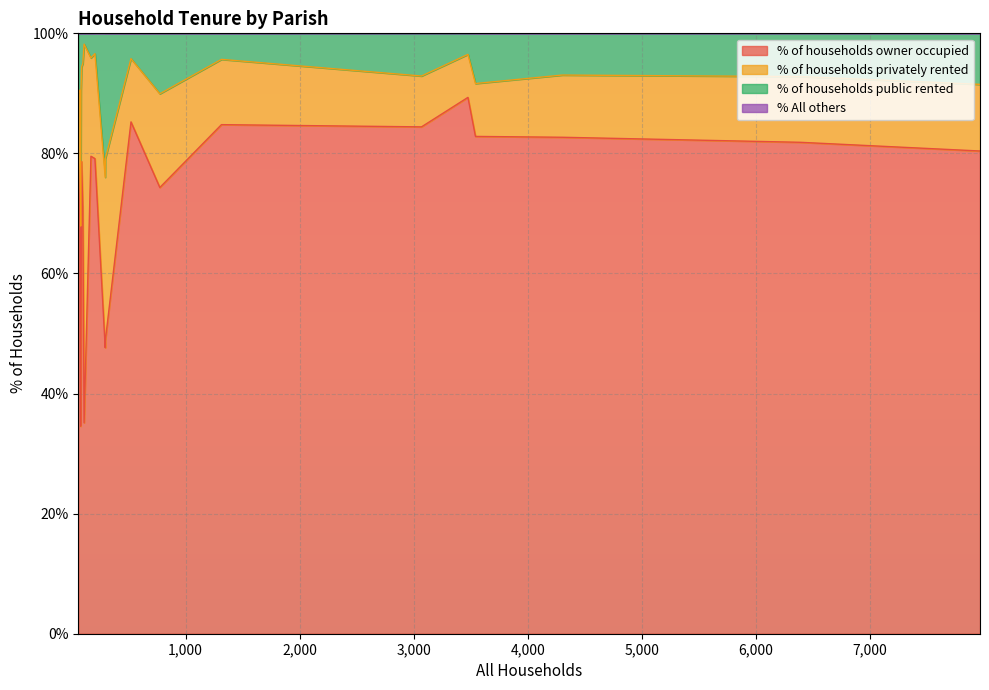

What is the minimum value for % of households owner occupied?

34.6